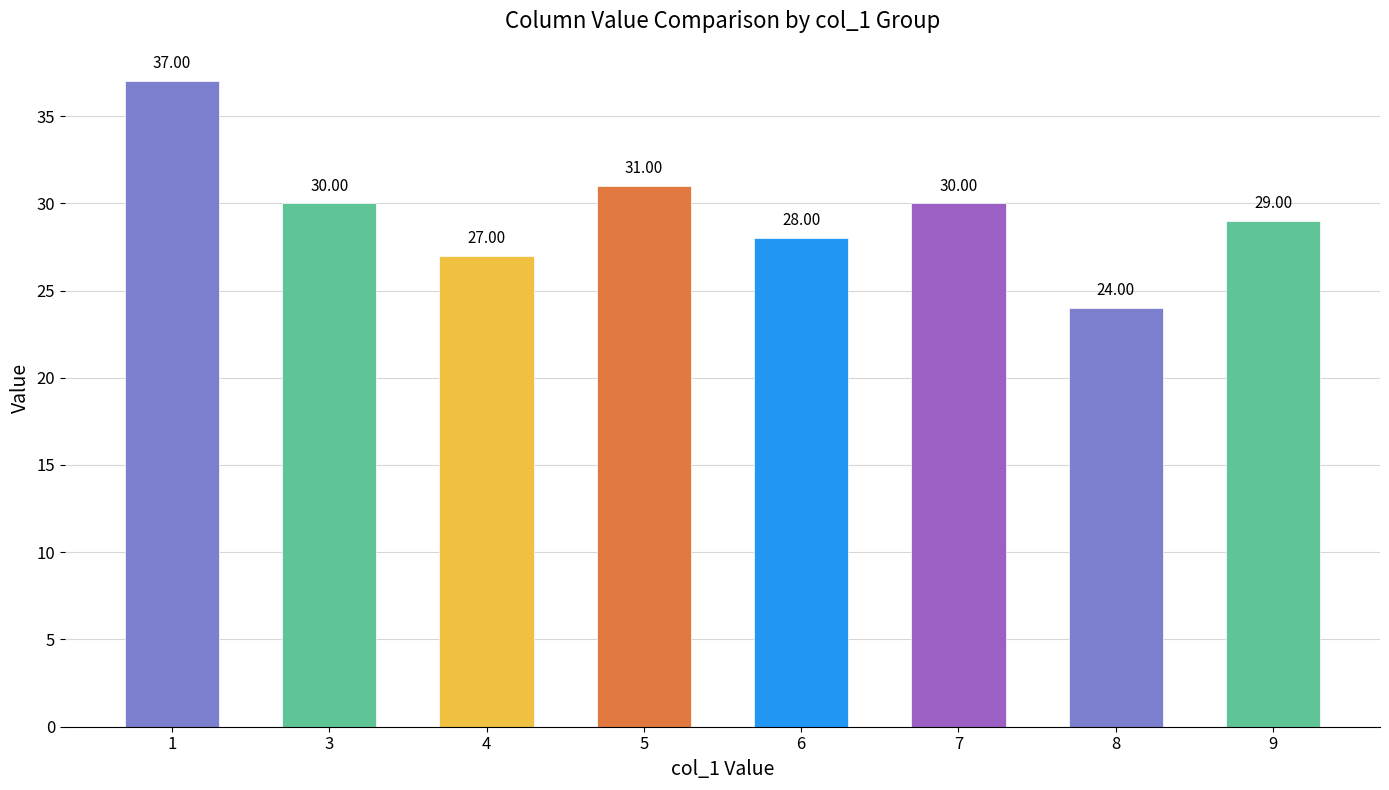

What is the change in value from 6 to 7?

+2